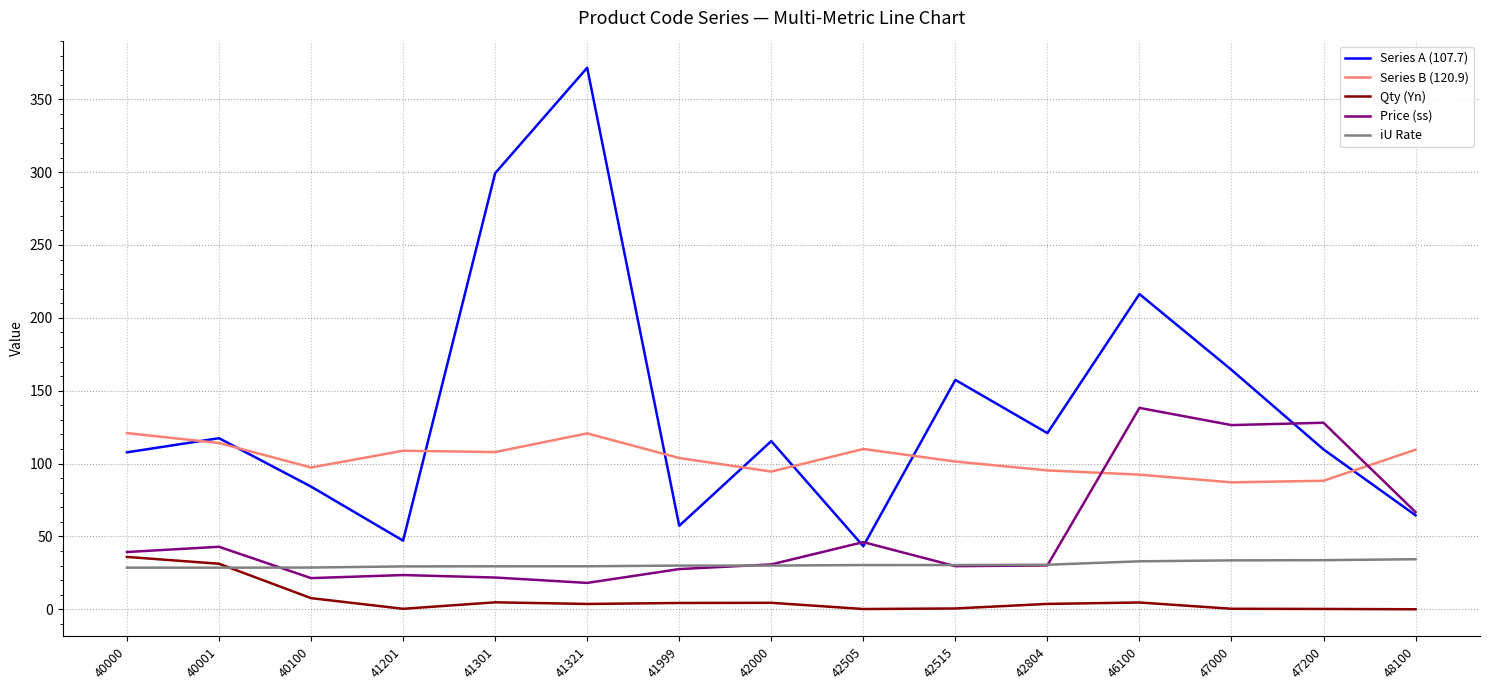

What value does the Series B (120.9) series have at 42515?

101.4